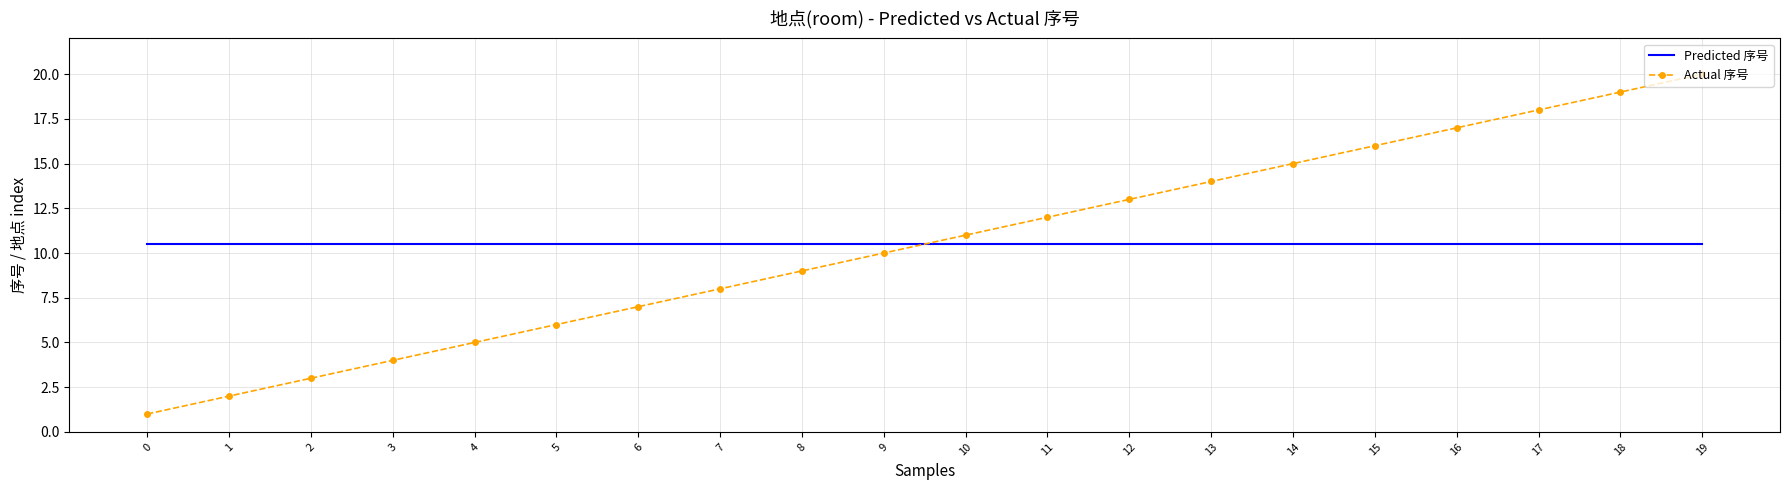

What are all the series names shown in the legend?

Predicted 序号, Actual 序号